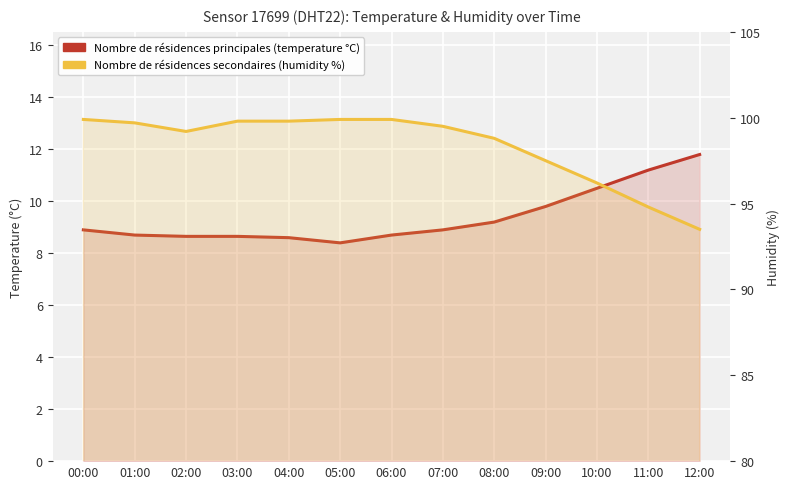

How many lines are shown in the chart?

2